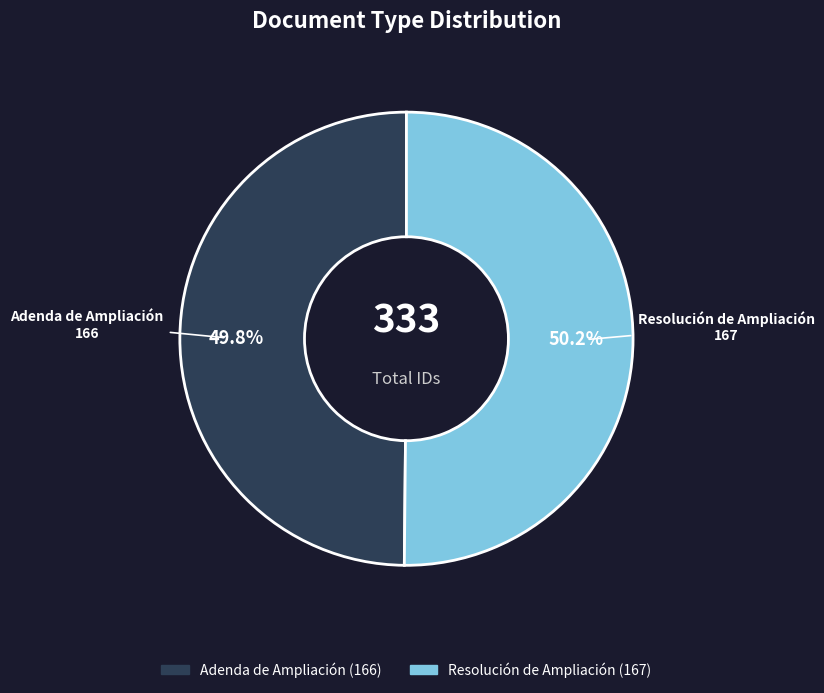

What is the ratio of the value at Resolución de Ampliación to the value at Adenda de Ampliación?

1.0